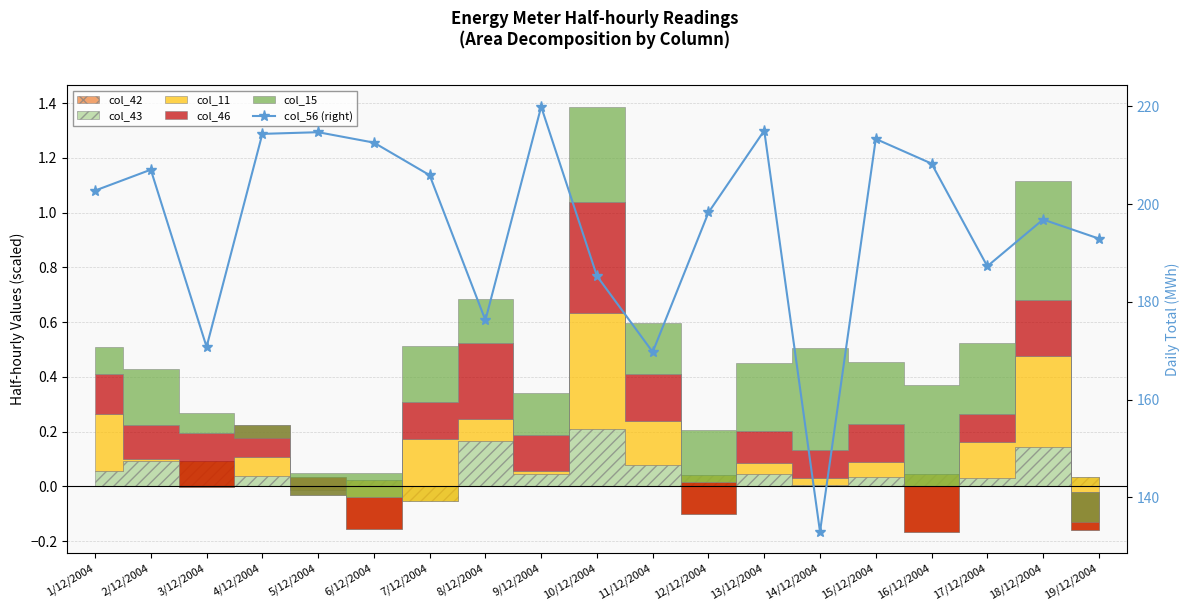

Is it true that the value at 6/12/2004 is 122.4?

False